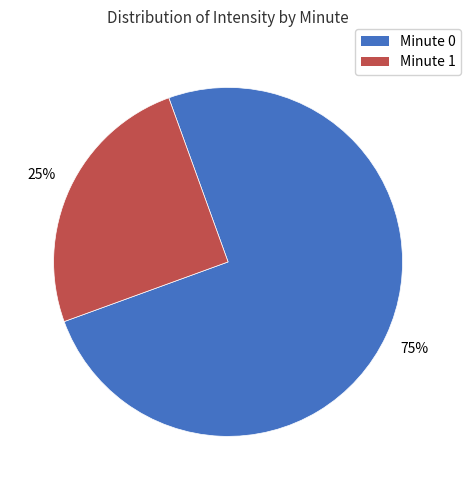

Count the number of slices in the pie.

2